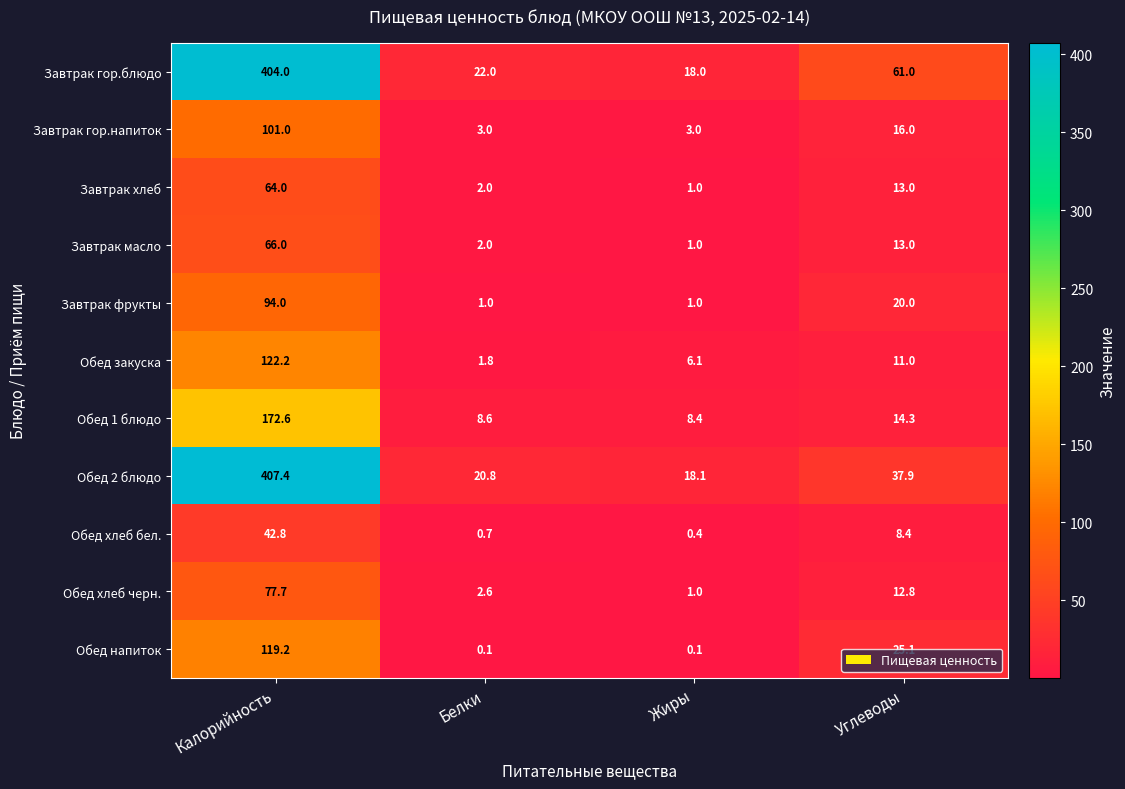

List the series in order of their peak value, lowest first.

Обед хлеб бел., Завтрак хлеб, Завтрак масло, Обед хлеб черн., Завтрак фрукты, Завтрак гор.напиток, Обед напиток, Обед закуска, Обед 1 блюдо, Завтрак гор.блюдо, Обед 2 блюдо